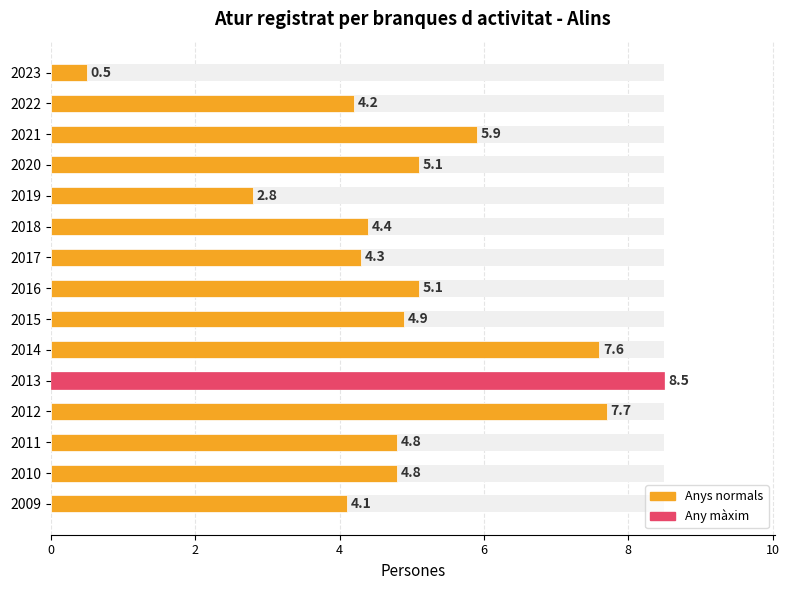

What is the smallest value displayed?

0.5